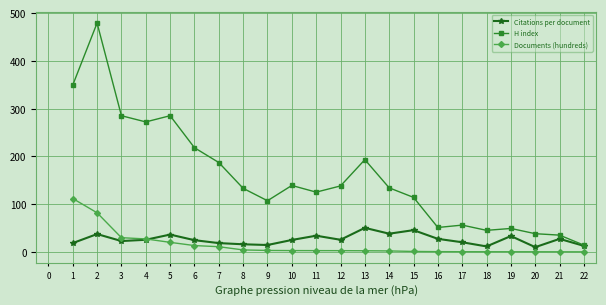

Rank the series at 7 from highest to lowest value.

H index, Citations per document, Documents (hundreds)